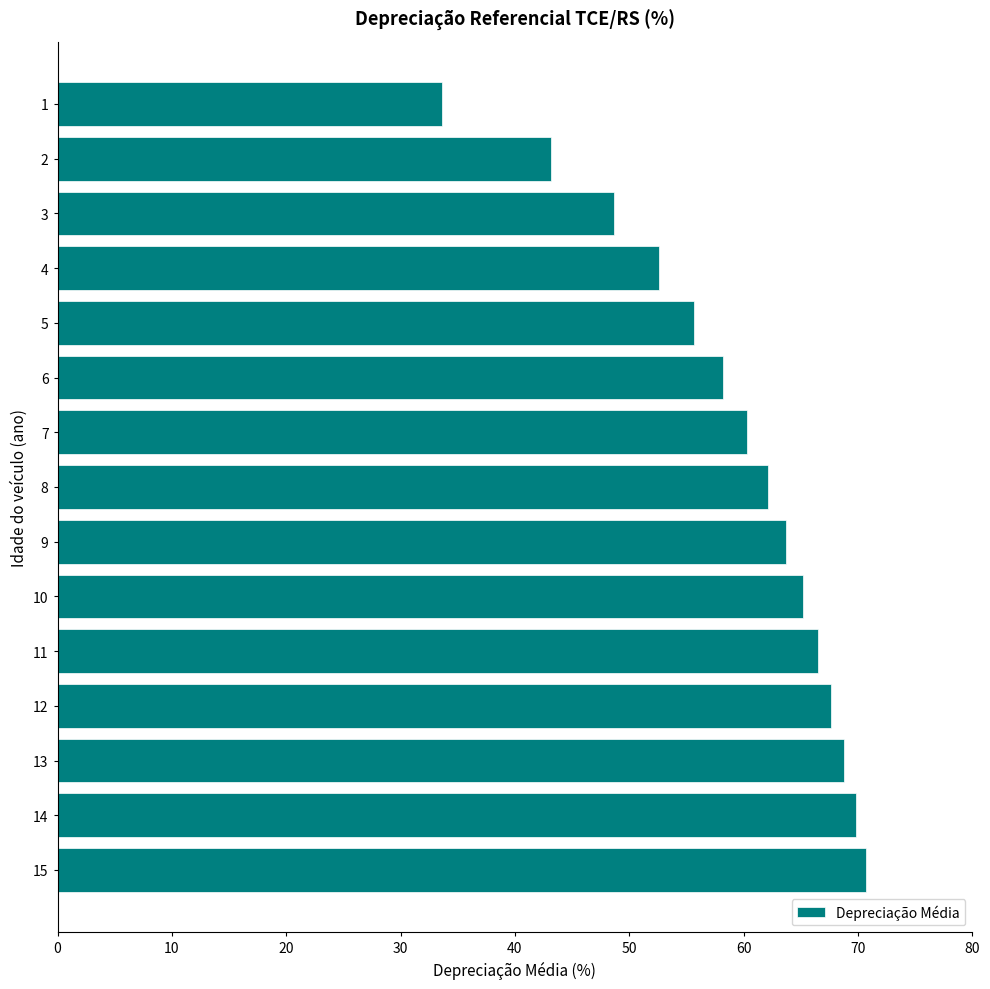

Rank the categories by value from highest to lowest.

15, 14, 13, 12, 11, 10, 9, 8, 7, 6, 5, 4, 3, 2, 1